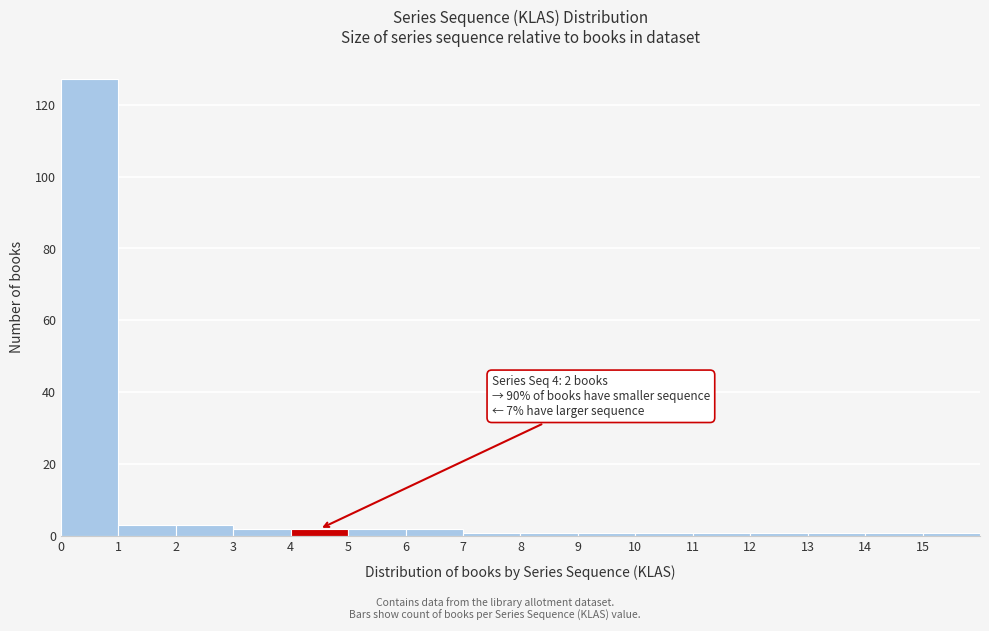

Over which range of the x-axis is the bar tallest?

0 to 1